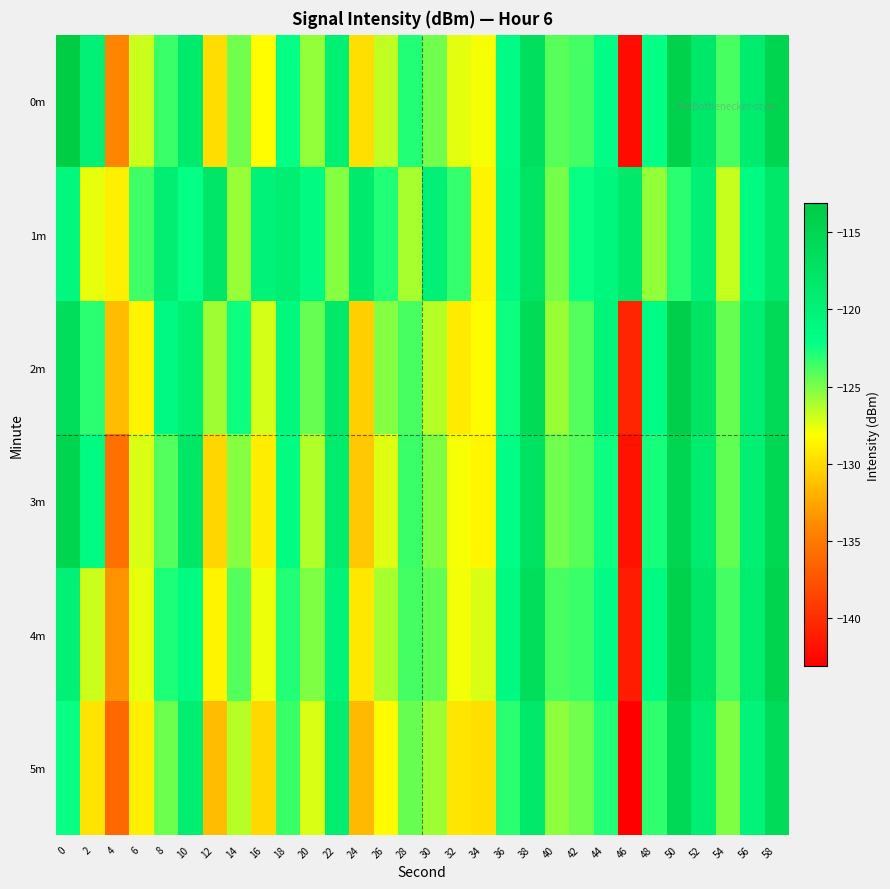

What is the difference between the highest and lowest values at 26?

5.4